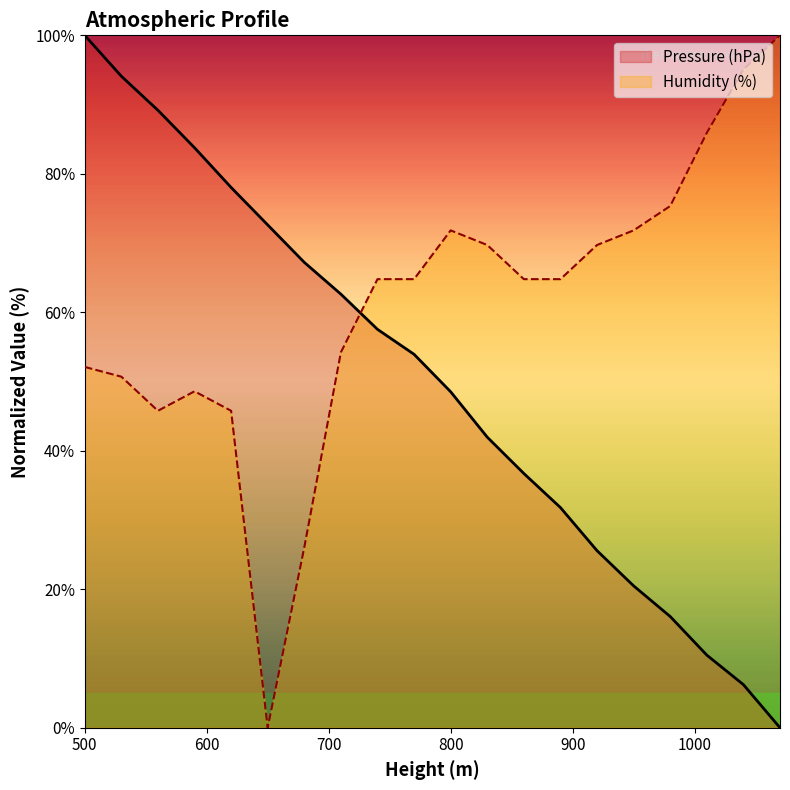

Is the value of Humidity (%) at 980 greater than the value of Pressure (hPa) at 710?

Yes